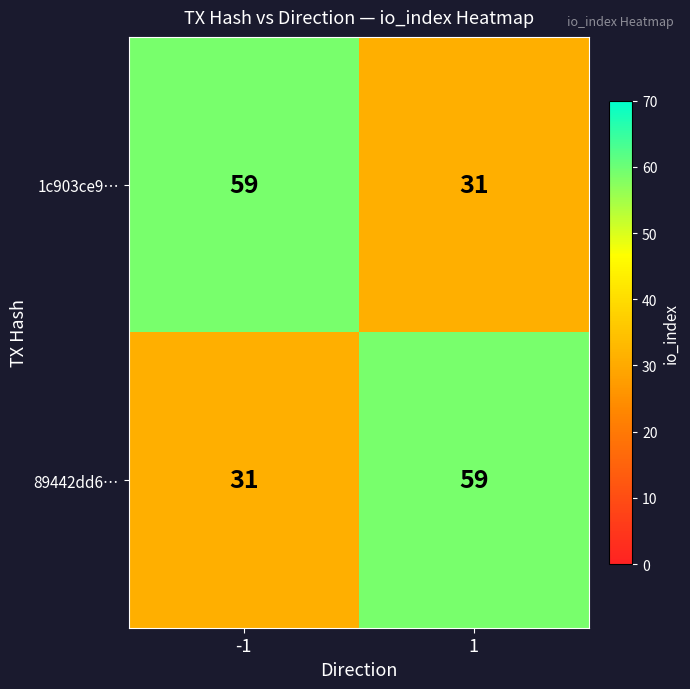

What is the difference between the highest and lowest values at -1?

28